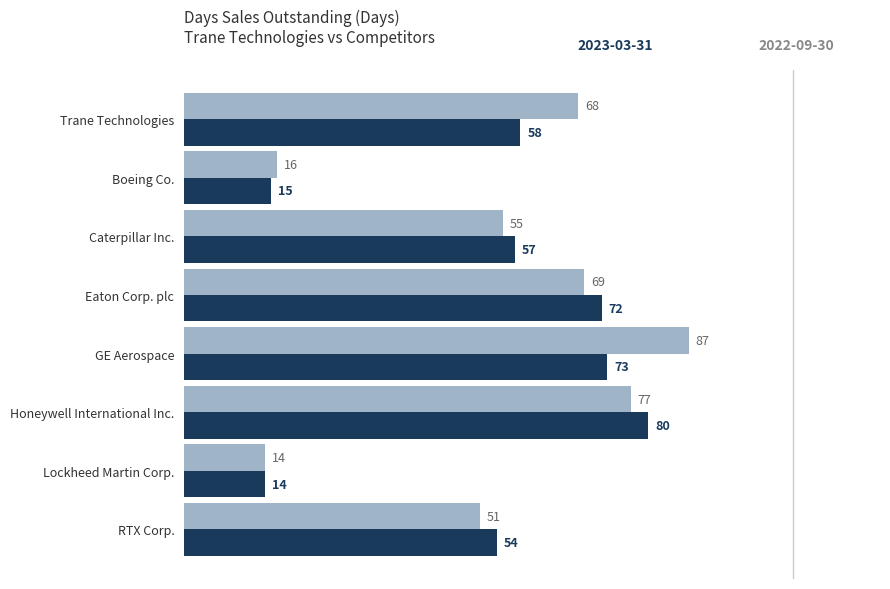

Which category has the lowest value across all series?

Lockheed Martin Corp.